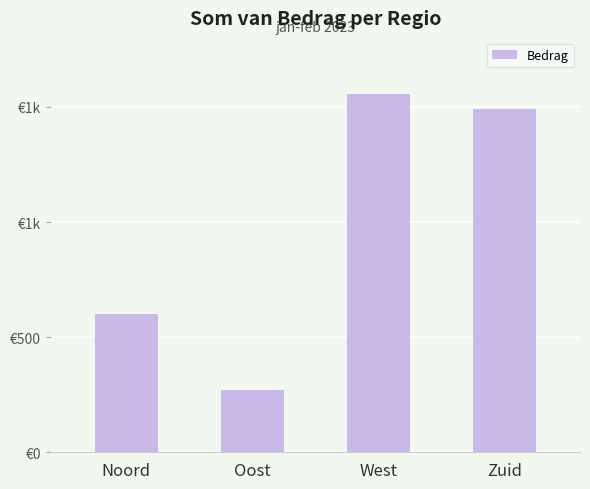

Which category has the highest value across all series?

West